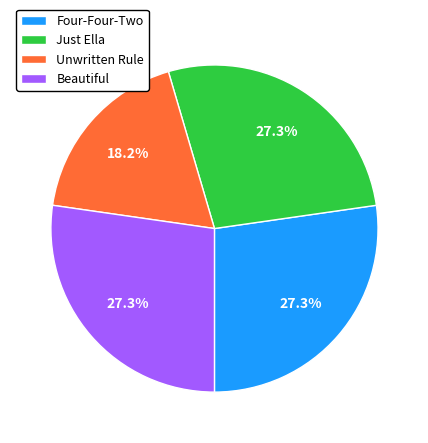

To the nearest percent, what percentage of the pie is Unwritten Rule?

18%